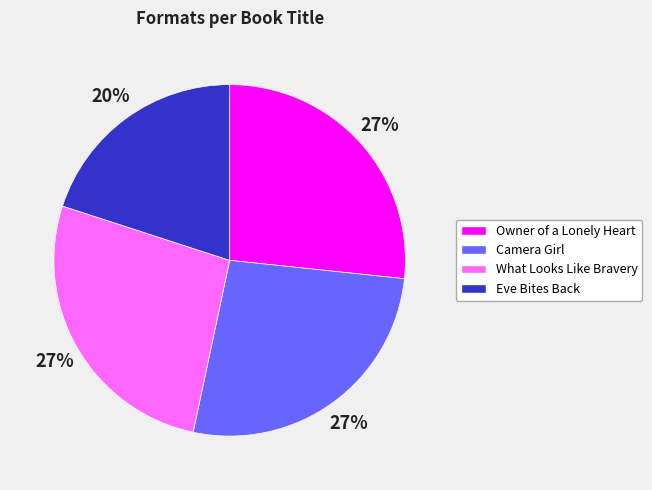

The Camera Girl slice represents 39% of the pie. True or false?

False